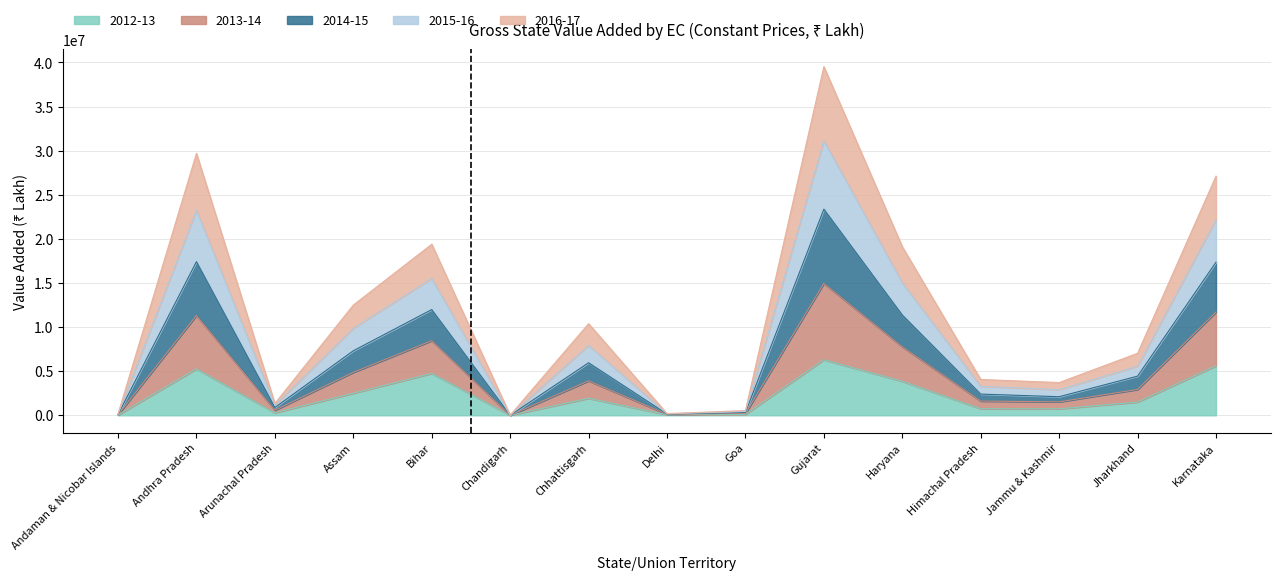

Does the chart display data point markers on the line(s)?

No